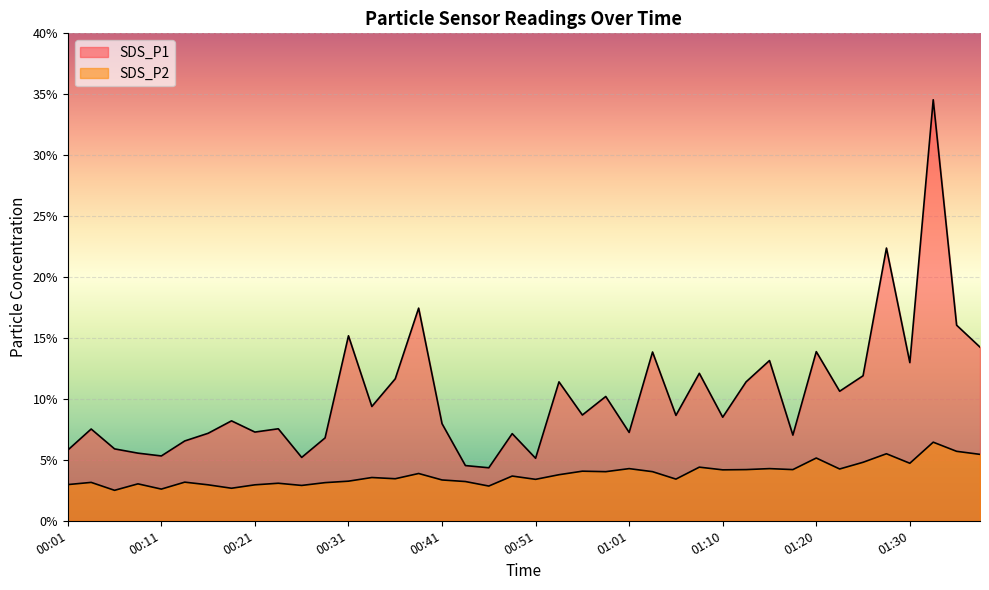

Does the chart display data point markers on the line(s)?

No